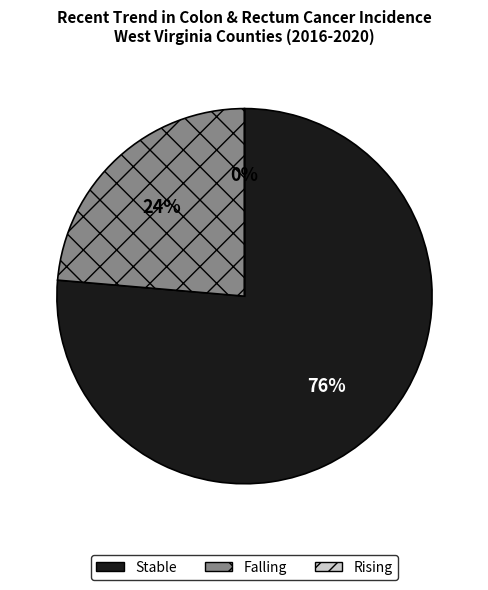

Count the number of slices in the pie.

3